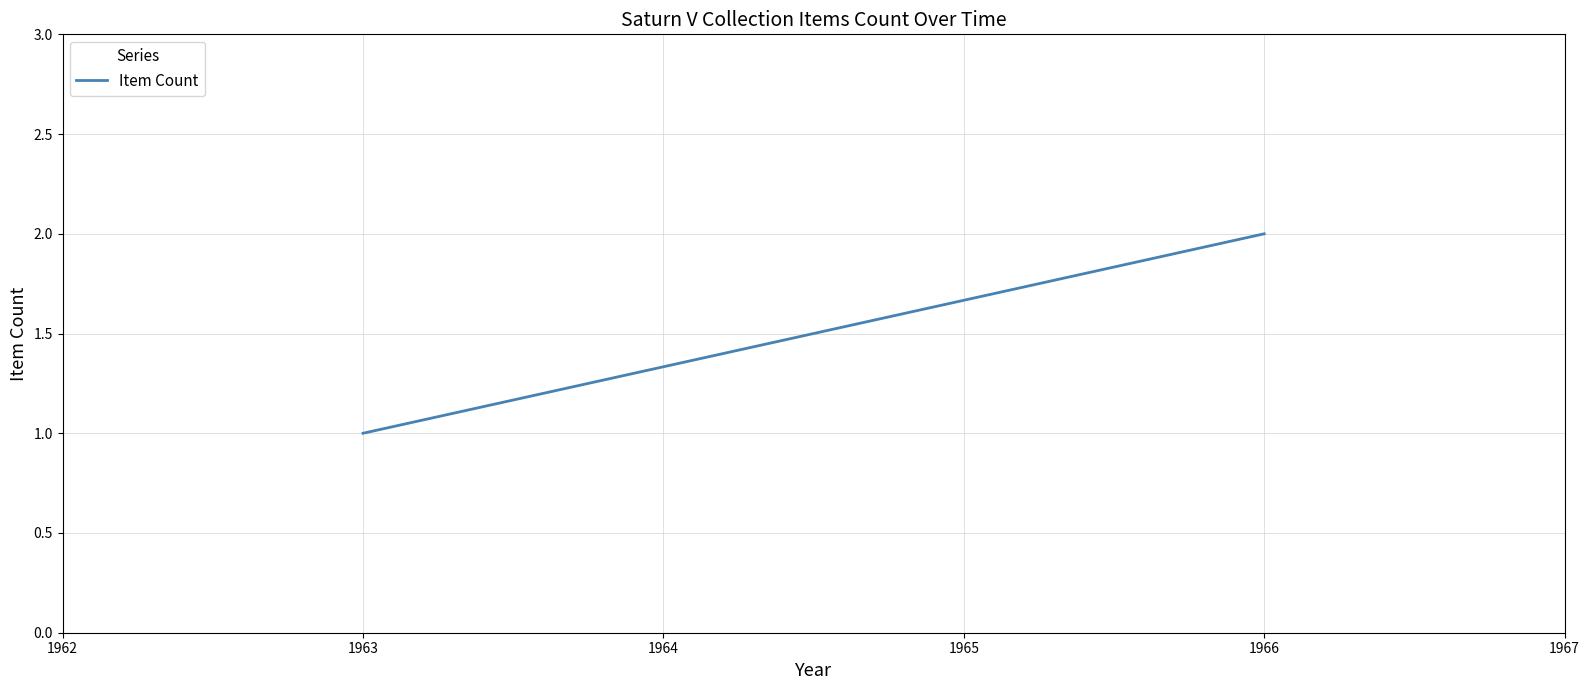

What is the sum of all values?

3